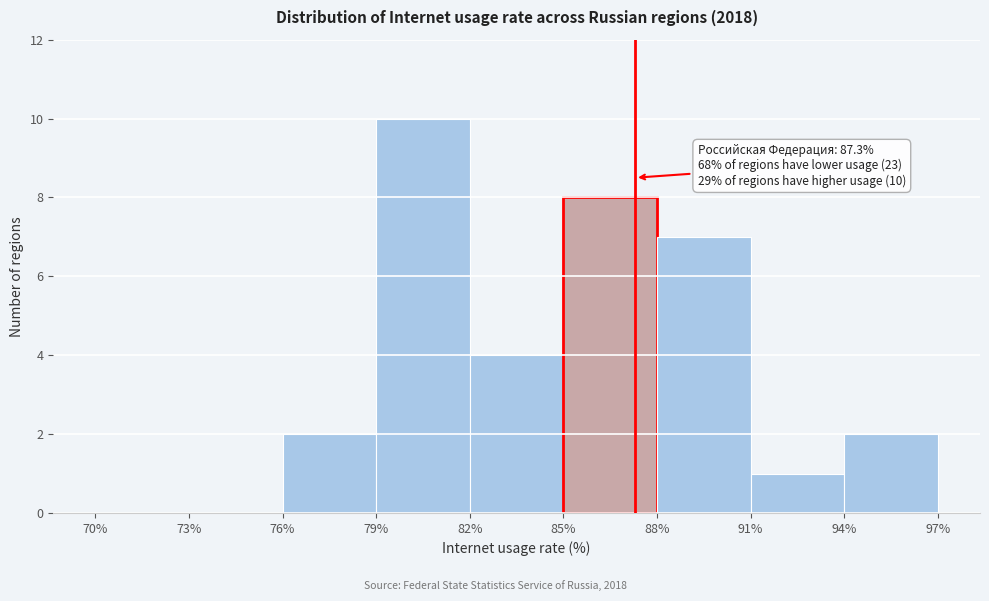

Over which range of the x-axis is the bar tallest?

79% to 82%